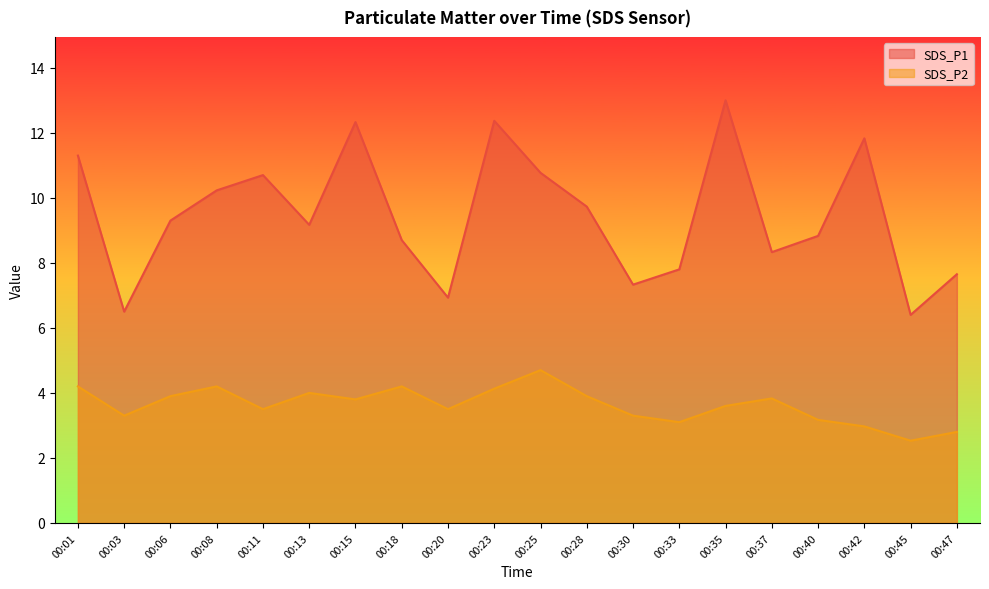

True or false: SDS_P1 and SDS_P2 cross at least once.

False